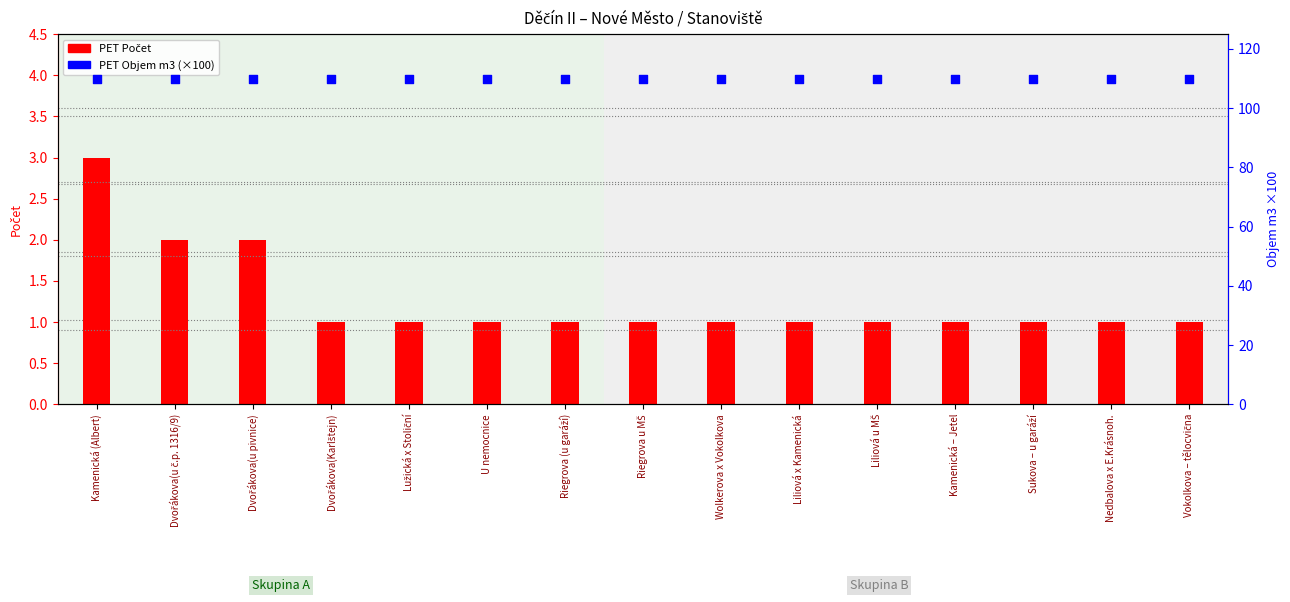

What are all the series names shown in the legend?

PET Počet, PET Objem m3 (×100)